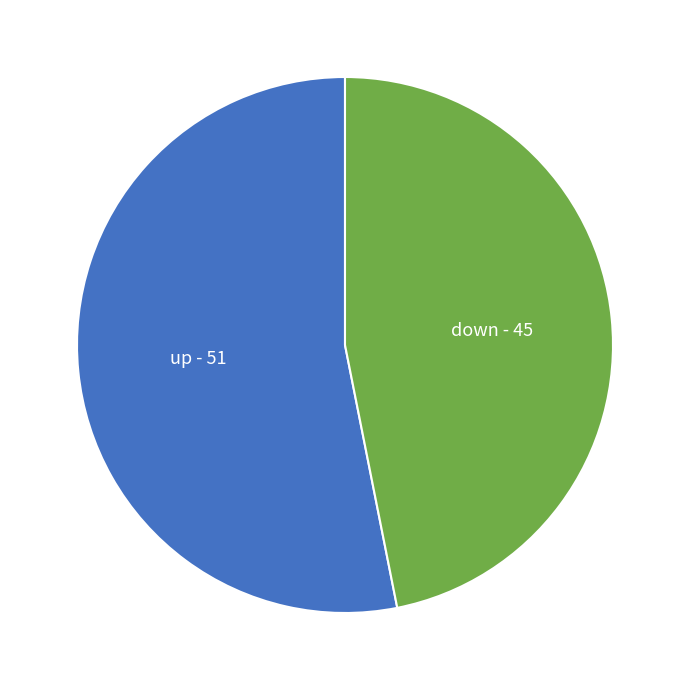

Rank the categories by value from highest to lowest.

up, down